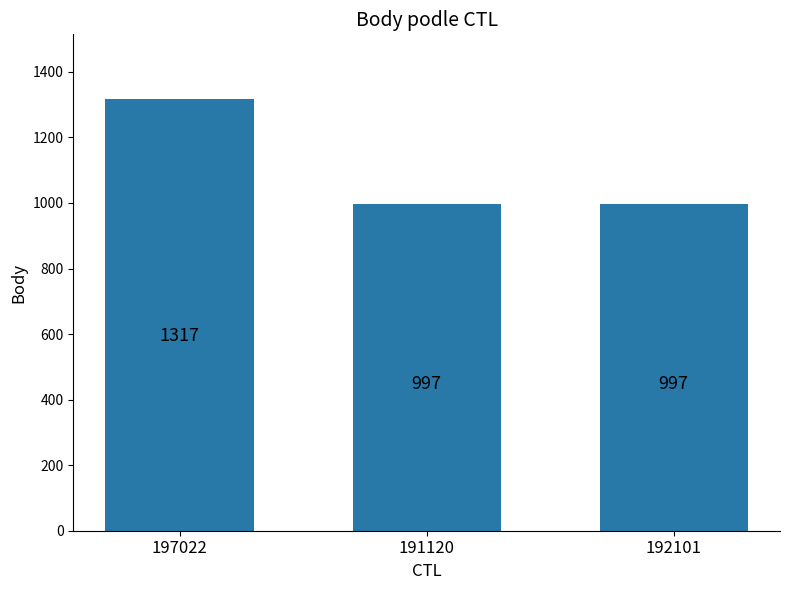

Reading right to left, extract all data points from this chart.

997	997	1317